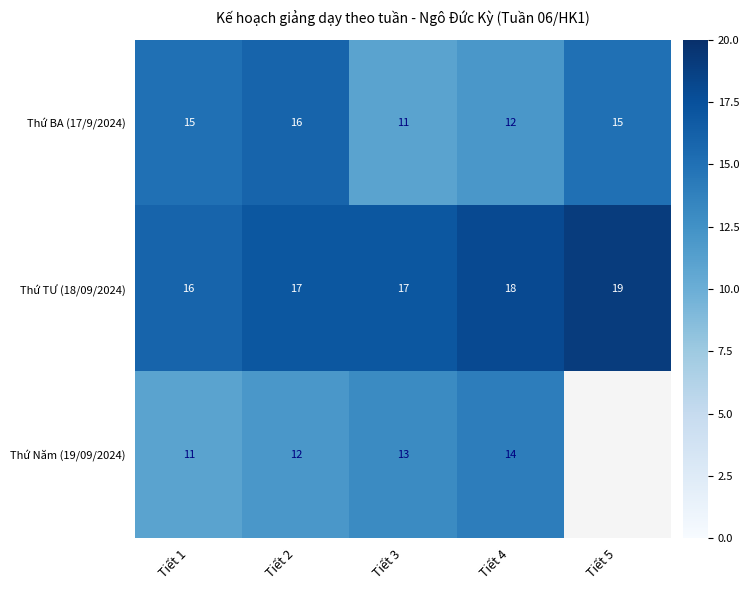

Is the value of Thứ TƯ (18/09/2024) at Tiết 2 greater than the value of Thứ Năm (19/09/2024) at Tiết 2?

Yes